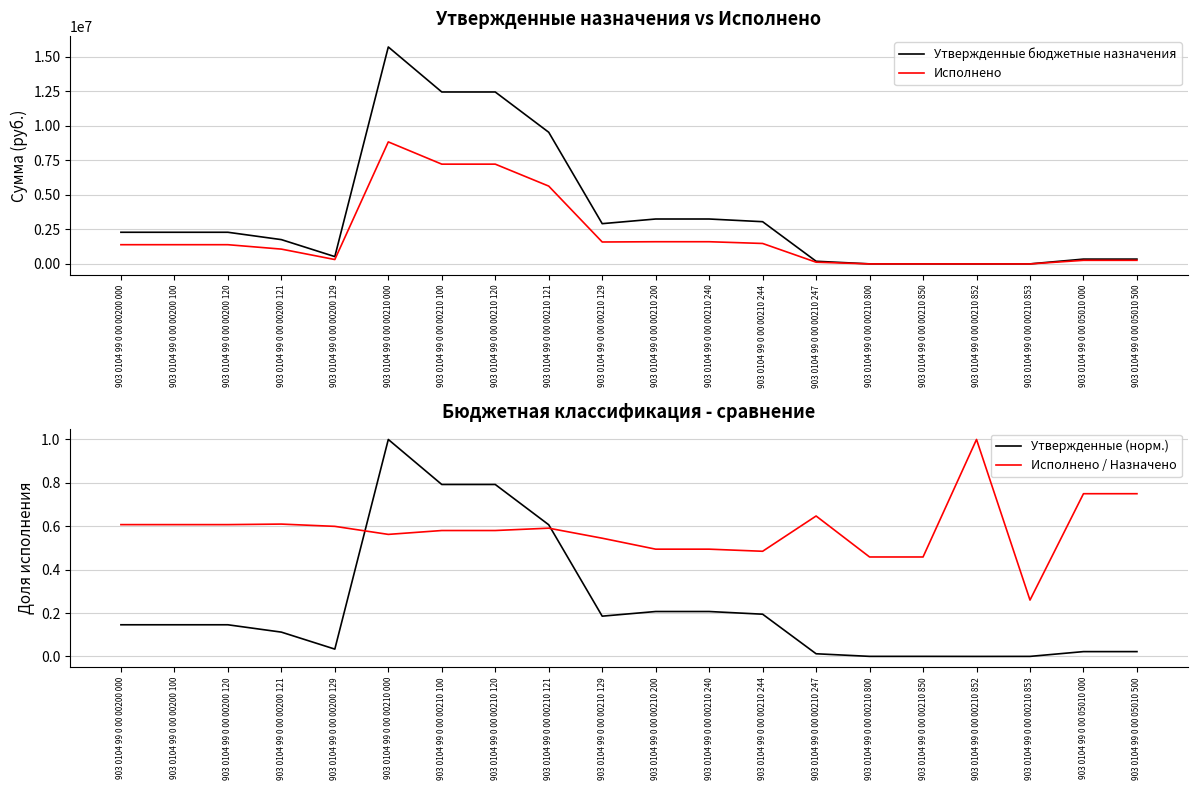

Which category has the highest value across all series?

903 0104 99 0 00 00210 000